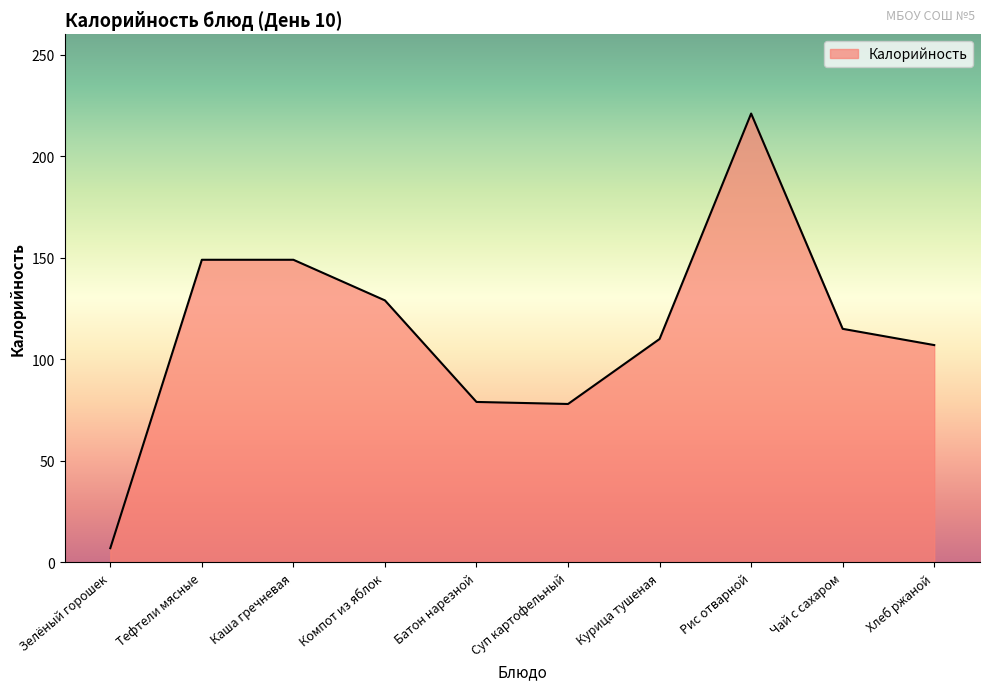

What is the maximum value shown in the chart?

221